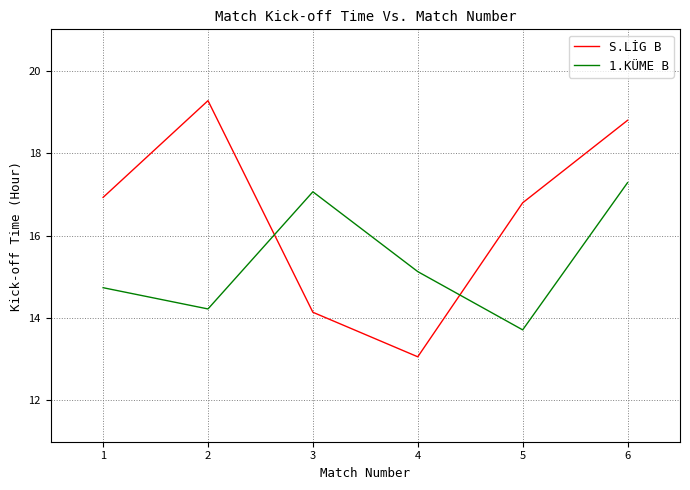

The value of S.LİG B at 2 is 6.4. True or false?

False